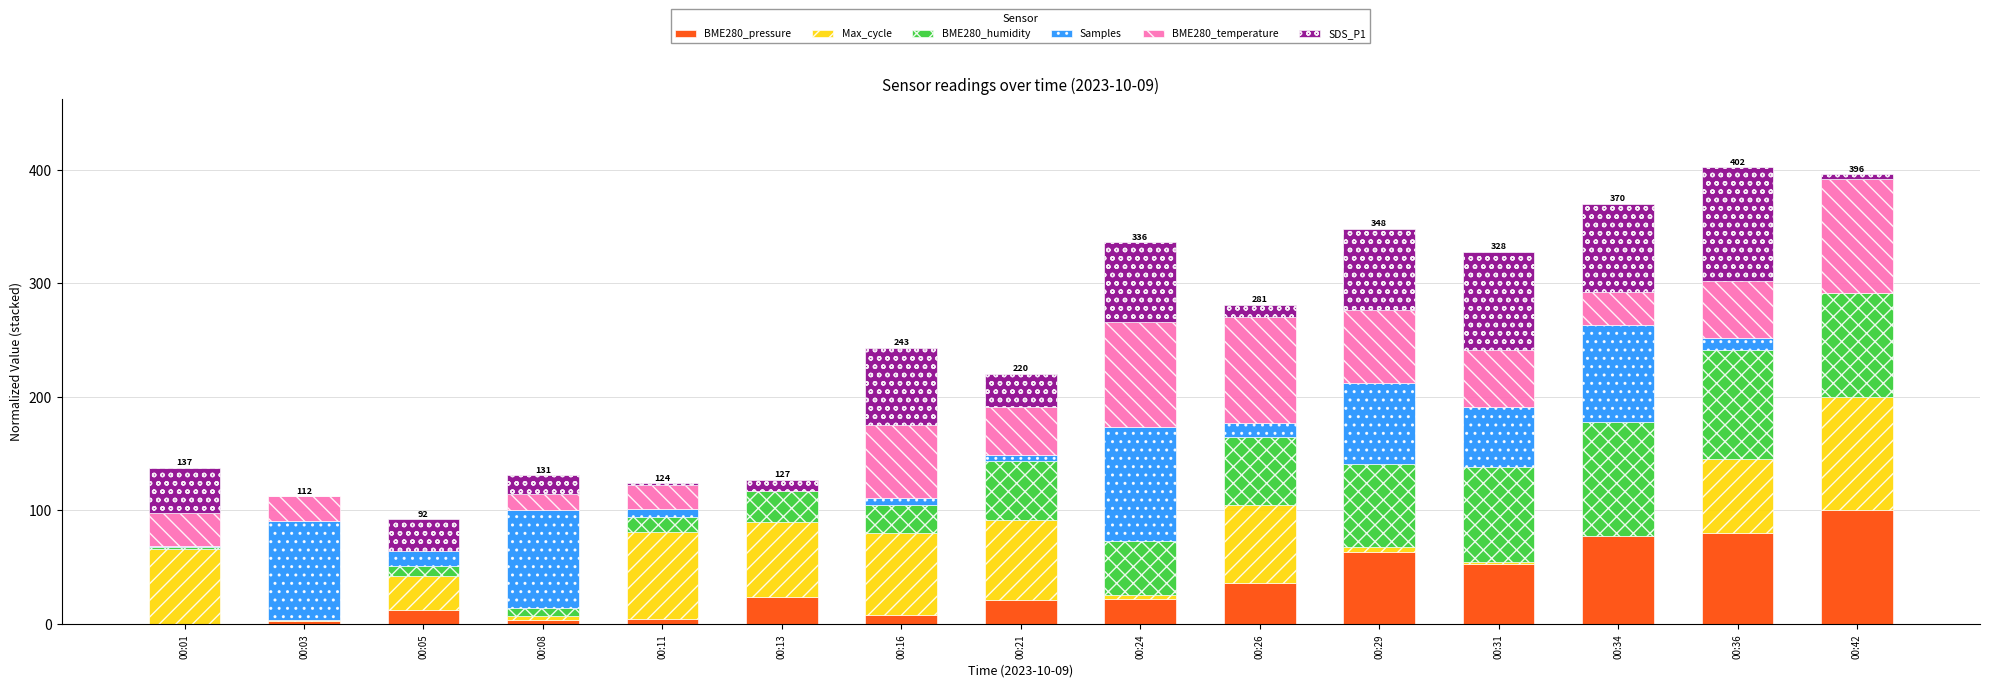

The BME280_pressure series shows 36.1 at 00:26. True or false?

True